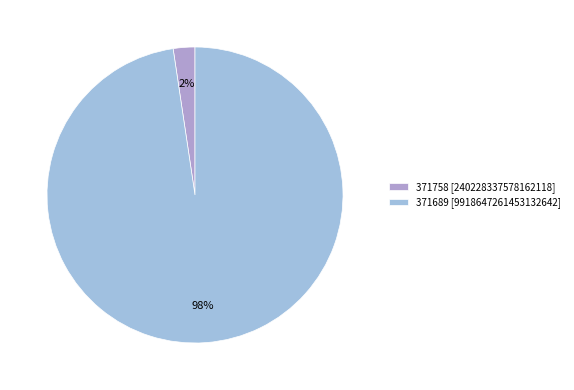

Which category has the biggest portion of the pie?

371689